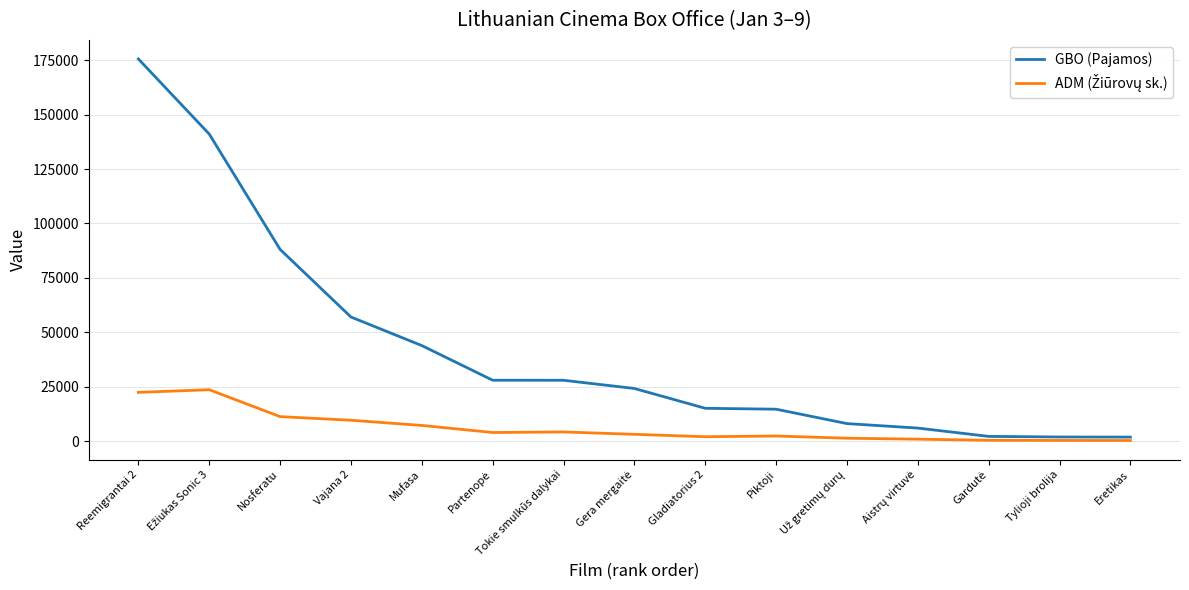

Between Reemigrantai 2 and Nosferatu, which series saw the biggest shift?

GBO (Pajamos)